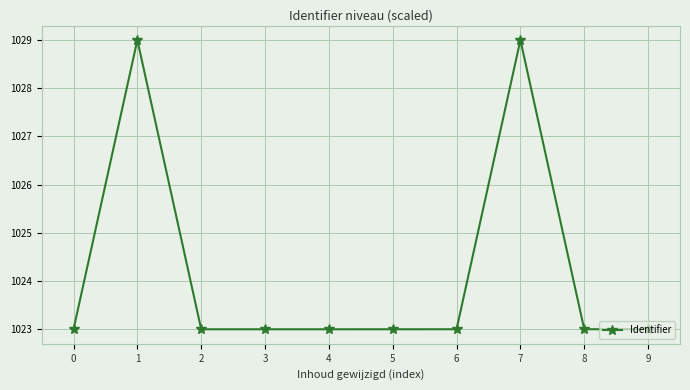

Reading right to left, extract all data points from this chart.

1023.0	1023.0	1029.0	1023.0	1023.0	1023.0	1023.0	1023.0	1029.0	1023.0